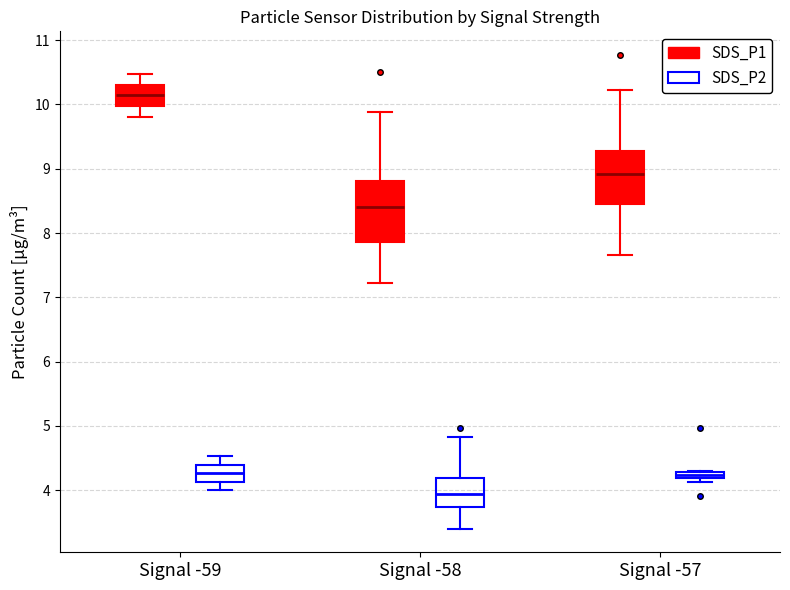

Which box is the tallest, from its lower edge to its upper edge?

Signal -58 (SDS_P1)